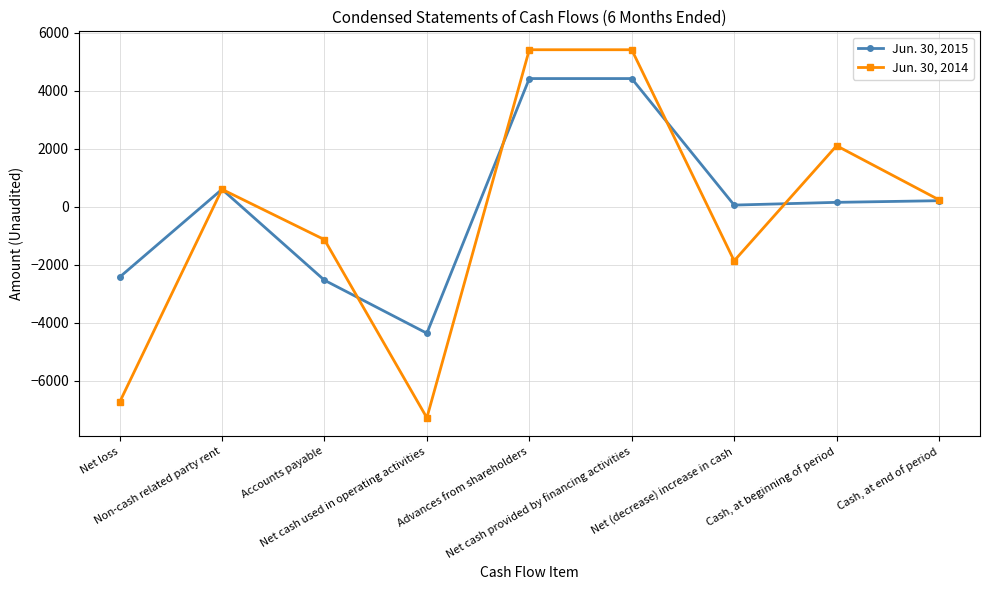

The Jun. 30, 2015 series shows 57 at Net (decrease) increase in cash. True or false?

True